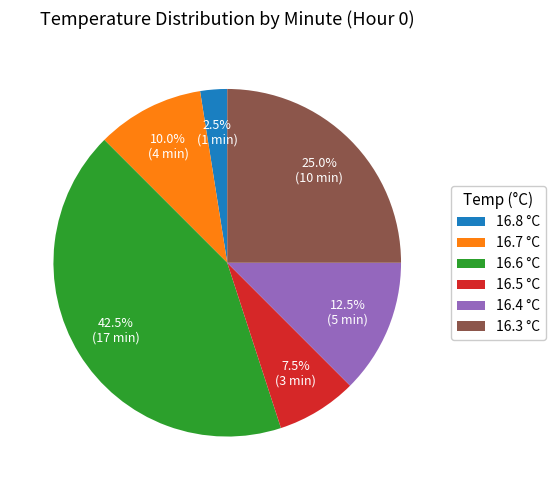

What percentage is NOT represented by 16.3 °C?

75.0%